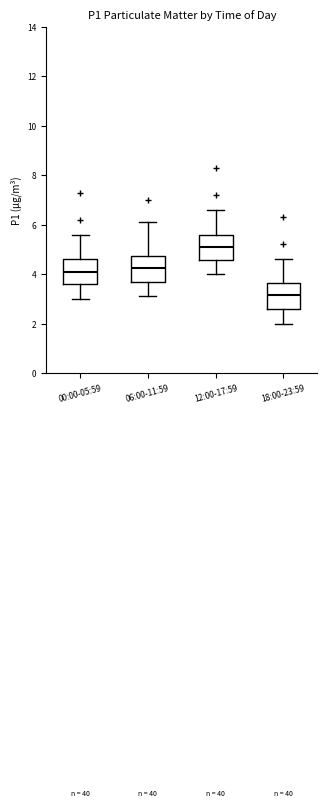

Reading left to right, read every box against the y-axis: the position of its median line, the range the box covers, and the ends of its whiskers. The values are not printed on the chart, so give them approximately, as read against the axis.

00:00-05:59: median 4.2, box 3.6 to 4.6, whiskers 3.0 to 5.6
06:00-11:59: median 4.2, box 3.8 to 4.8, whiskers 3.2 to 6.2
12:00-17:59: median 5.2, box 4.6 to 5.6, whiskers 4.0 to 6.6
18:00-23:59: median 3.2, box 2.6 to 3.6, whiskers 2.0 to 4.6